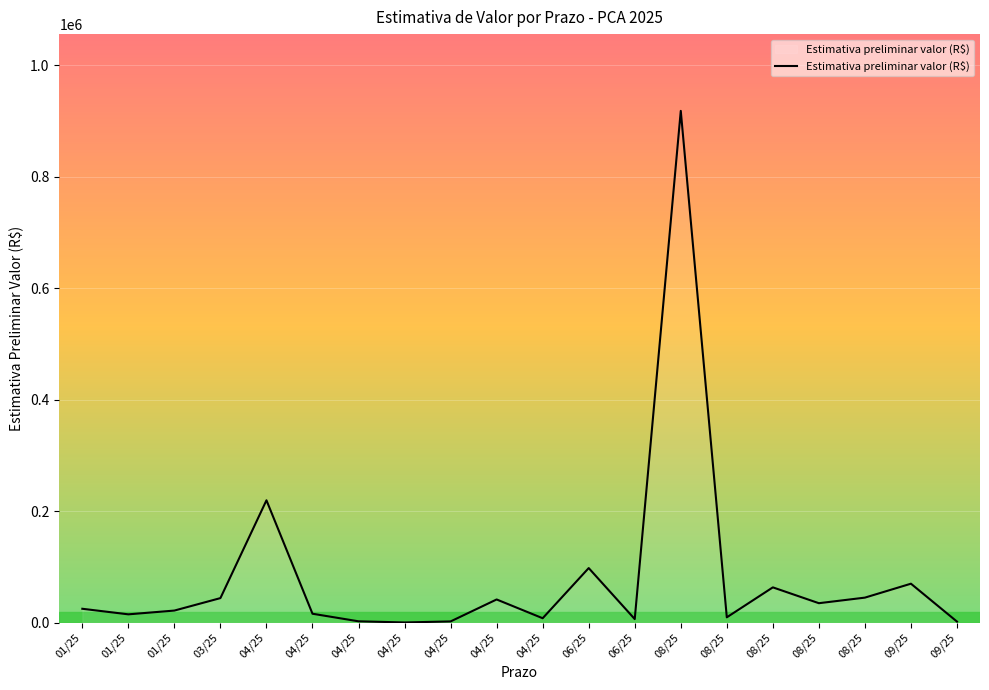

What is the label of the 7th point from the left?

04/25